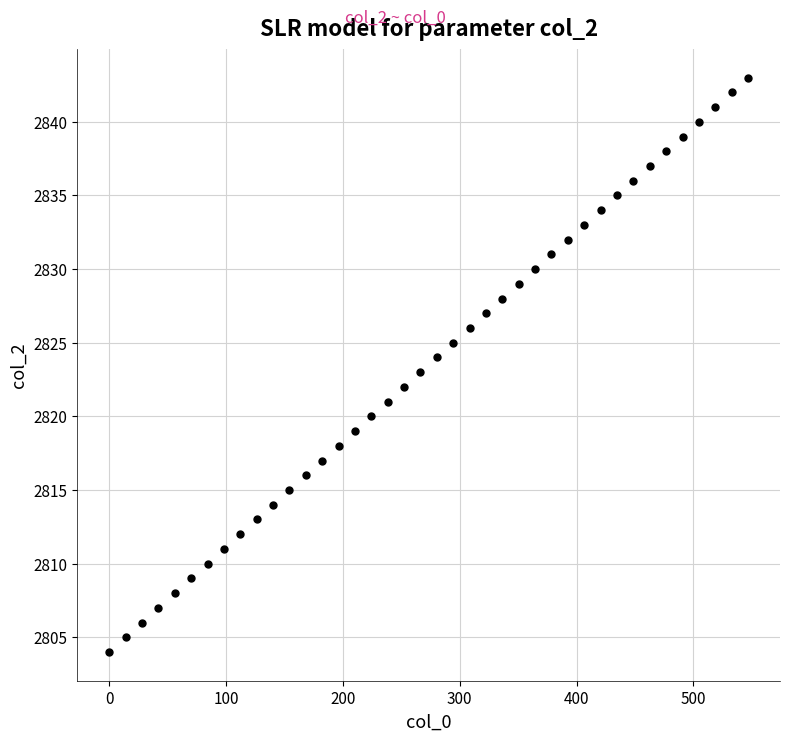

What is the range of Y values (max minus min)?

39